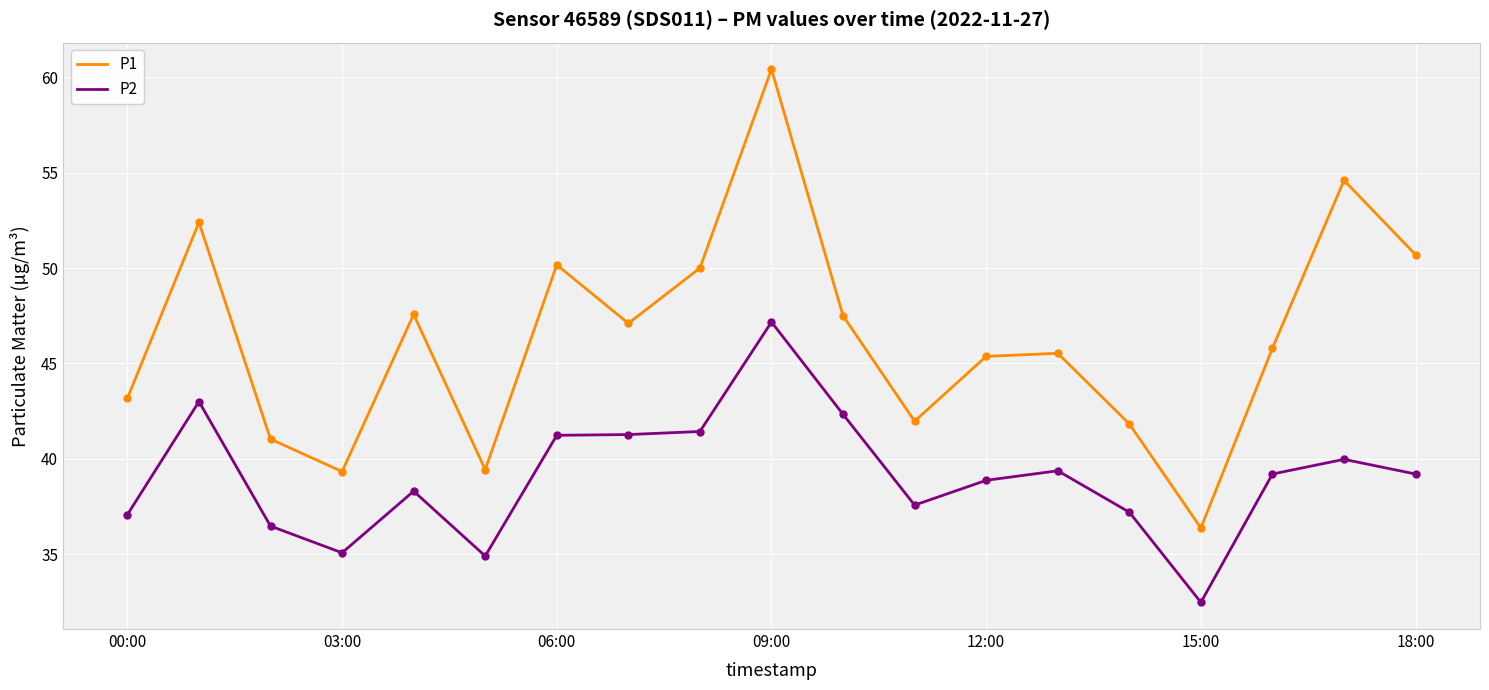

What is the smallest value displayed?

32.5